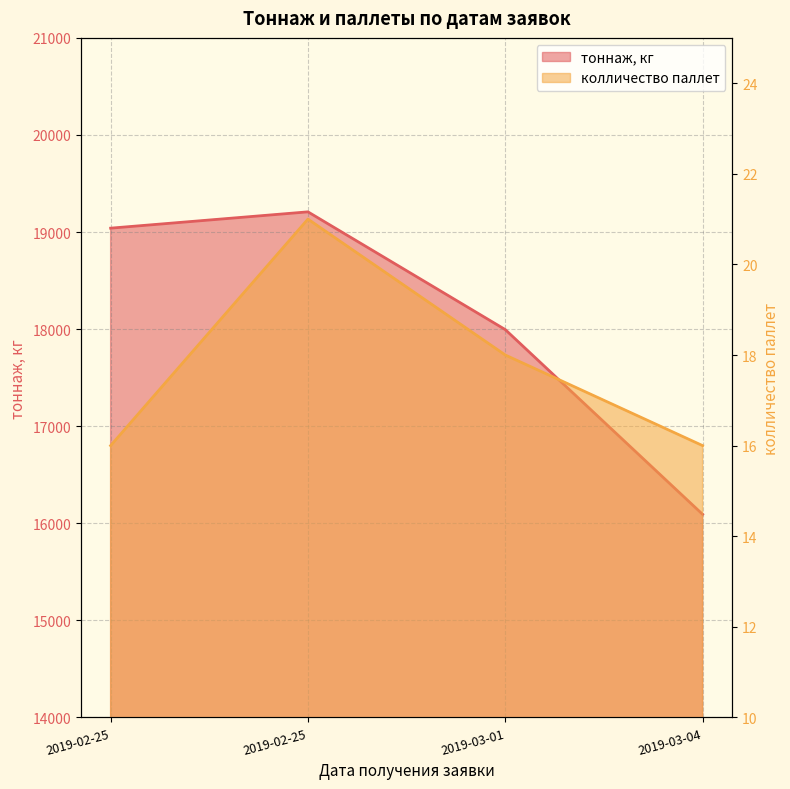

What is the sum of the колличество паллет values at 2019-03-04 and 2019-02-25?

37